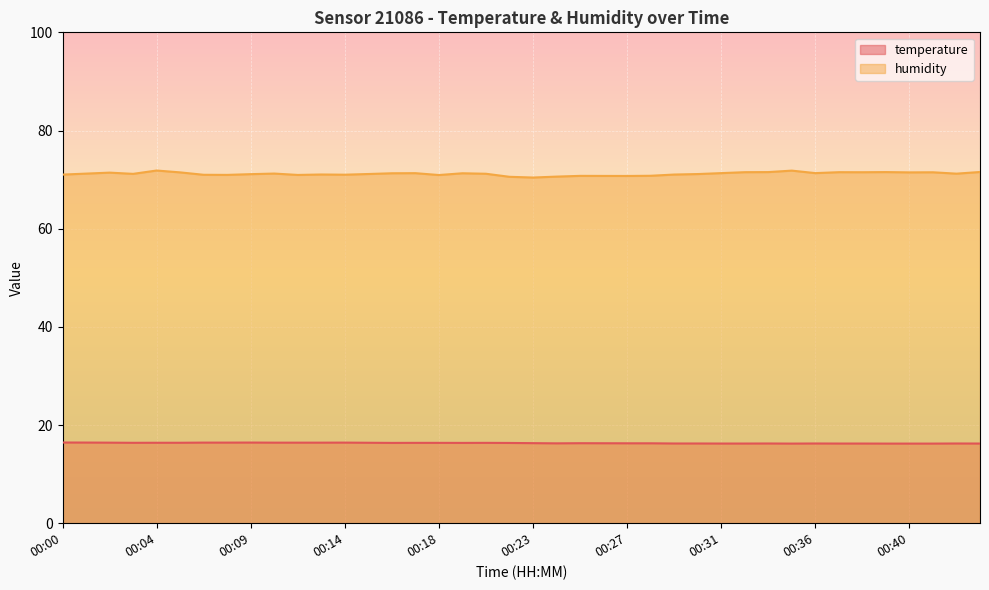

List the labels in order of humidity value, largest first.

00:04, 00:34, 00:43, 00:33, 00:39, 00:32, 00:37, 00:38, 00:41, 00:06, 00:40, 00:02, 00:31, 00:36, 00:17, 00:16, 00:19, 00:10, 00:01, 00:42, 00:20, 00:03, 00:15, 00:30, 00:09, 00:12, 00:29, 00:00, 00:14, 00:07, 00:08, 00:11, 00:18, 00:28, 00:25, 00:26, 00:27, 00:24, 00:21, 00:23